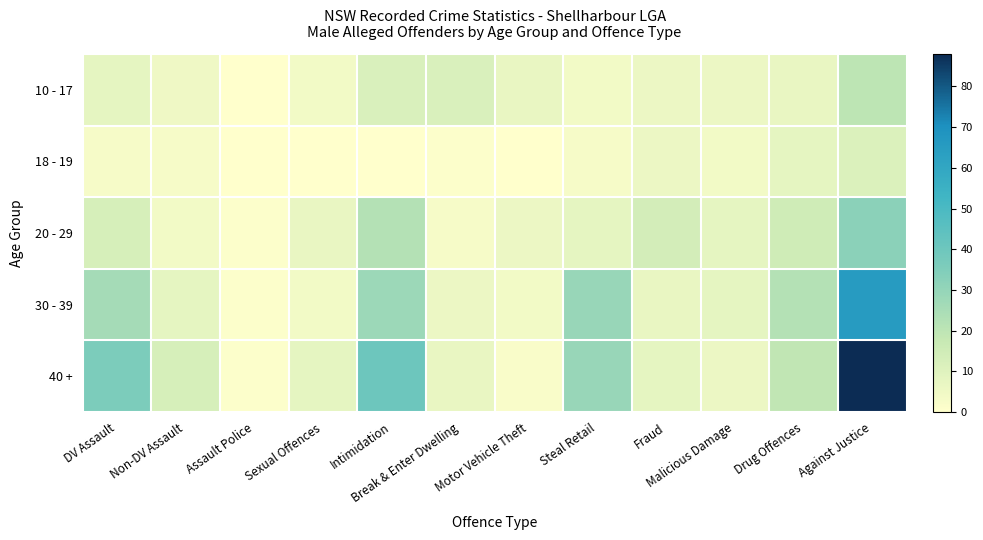

Which series has the largest total across all categories?

40 +